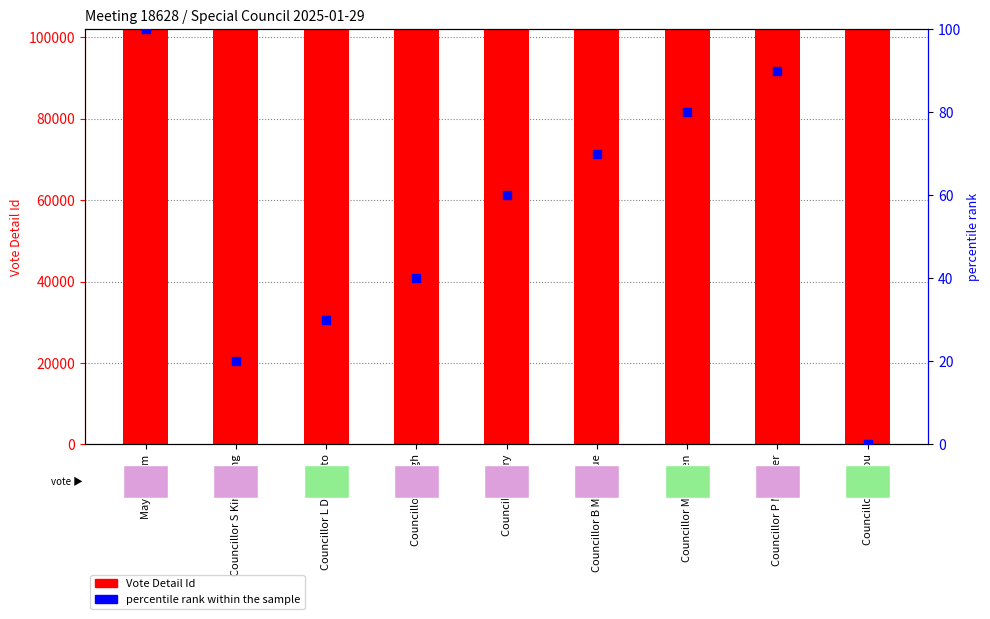

Which series has the largest Y range (max minus min)?

percentile rank within the sample